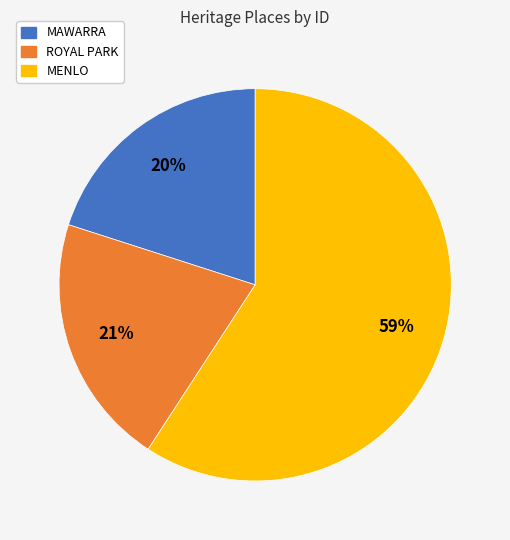

Which slice is the largest?

MENLO